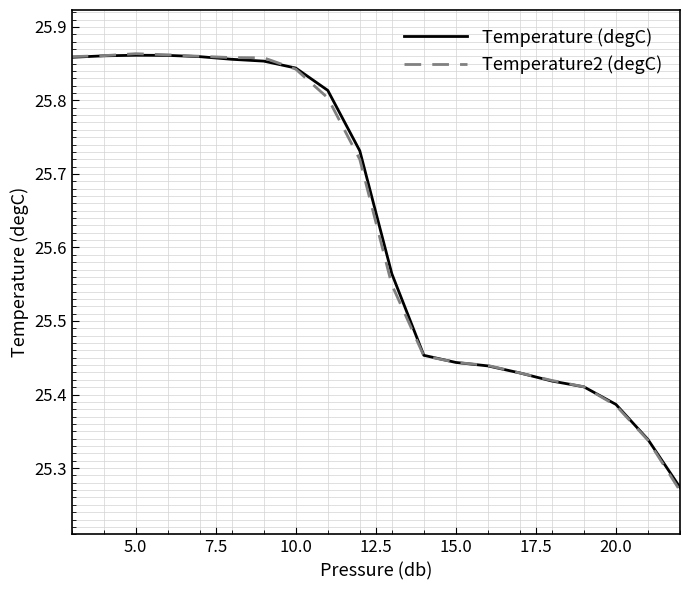

Which series has the widest spread of values?

Temperature2 (degC)